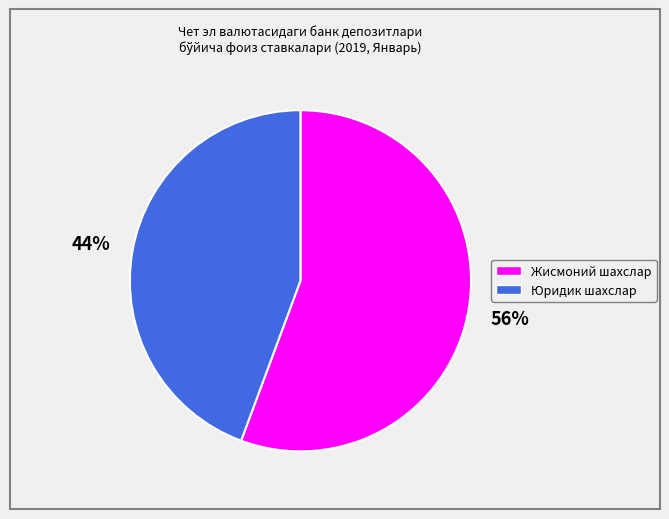

To the nearest percent, what is the average slice percentage?

50%